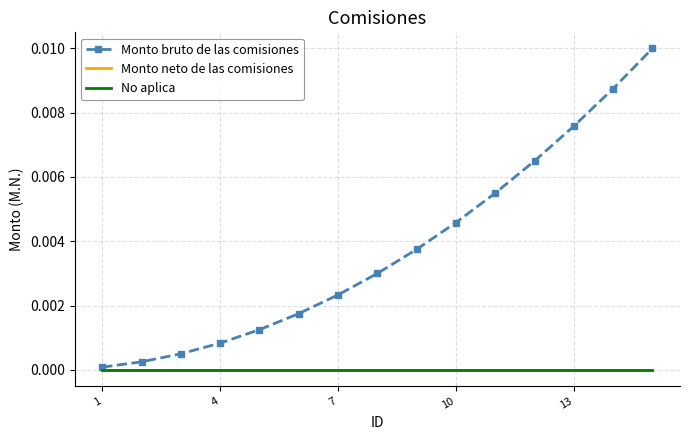

At which label does Monto neto de las comisiones reach its minimum?

1